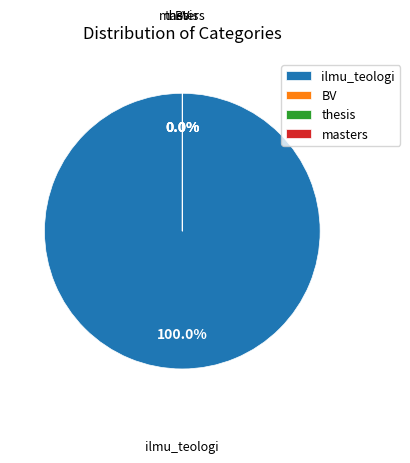

Which category has the biggest portion of the pie?

ilmu_teologi